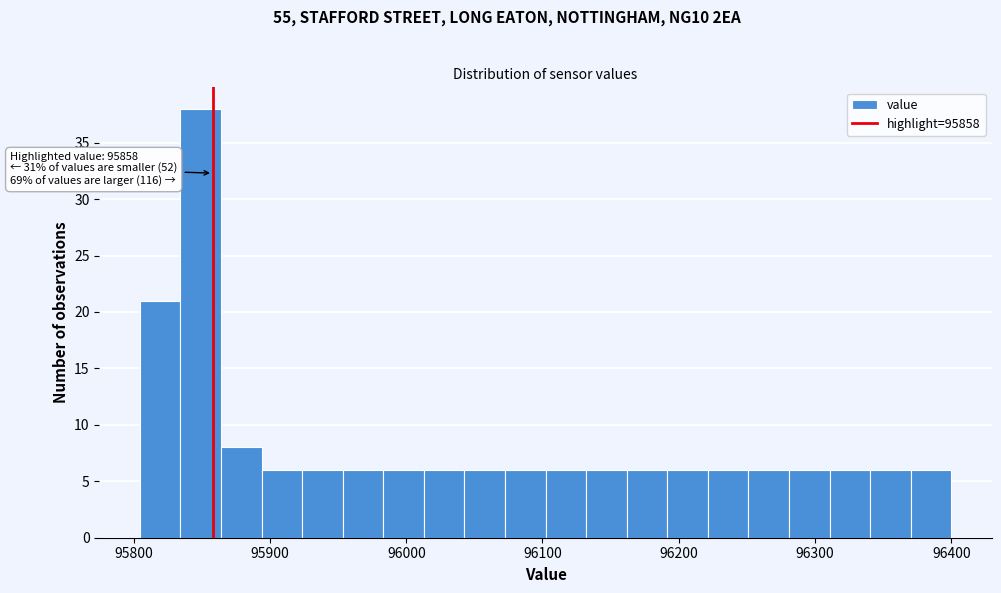

Around what value on the x-axis is the tallest bar? Give the approximate position of its centre, as read against the axis.

95850